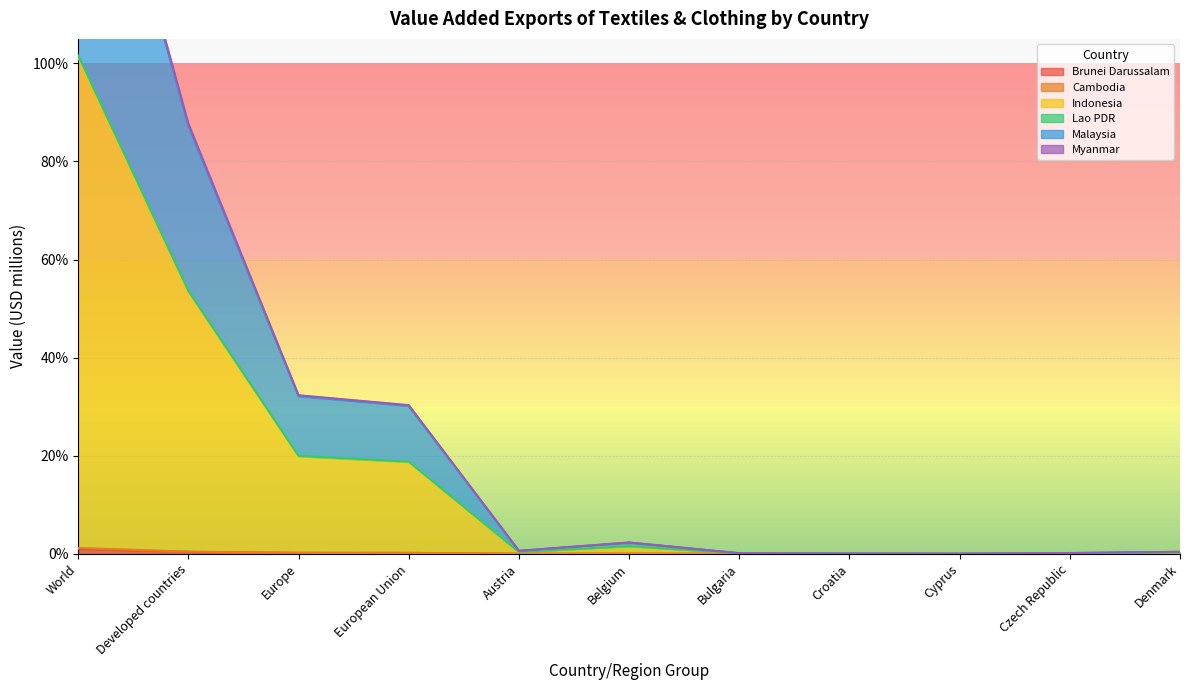

In Cambodia, how many points are higher than both neighbors (excluding endpoints)?

1